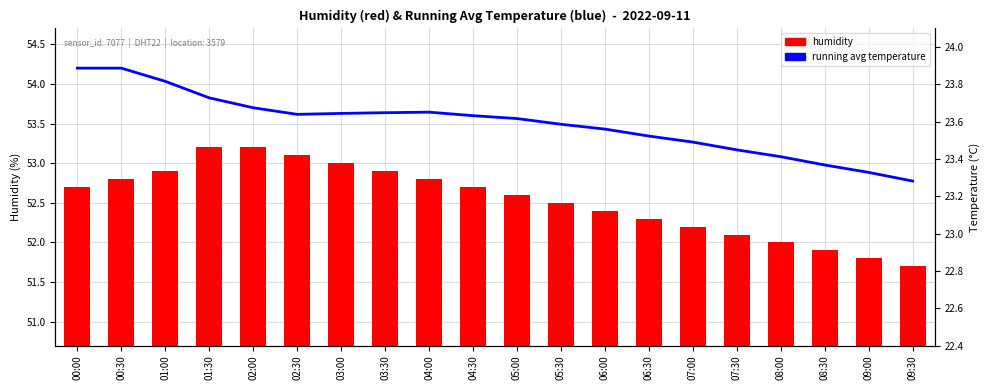

Which series has the widest spread of values?

humidity